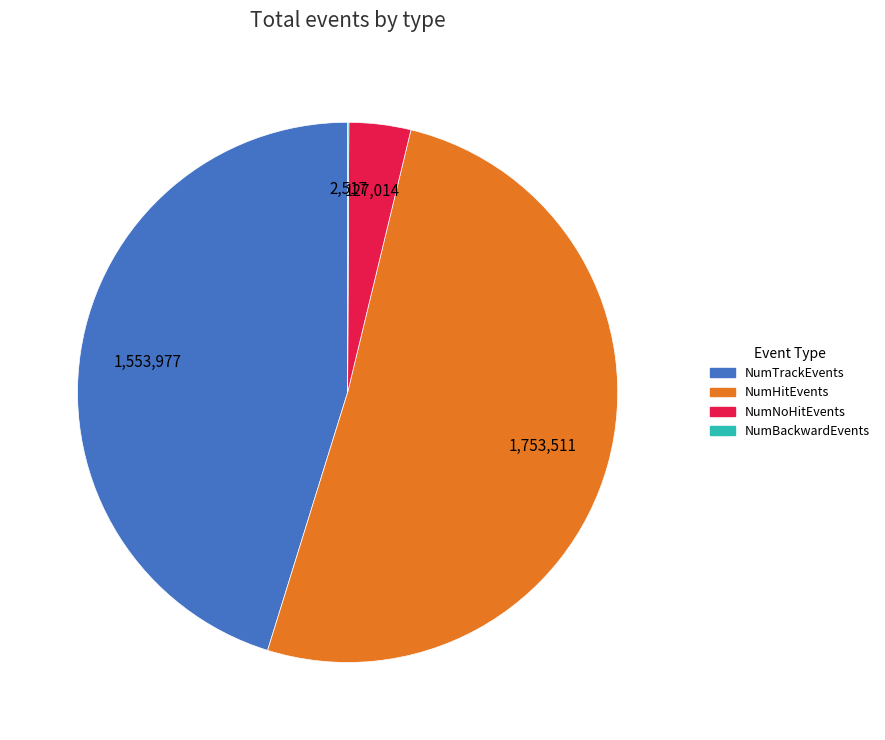

What is the majority slice?

NumHitEvents